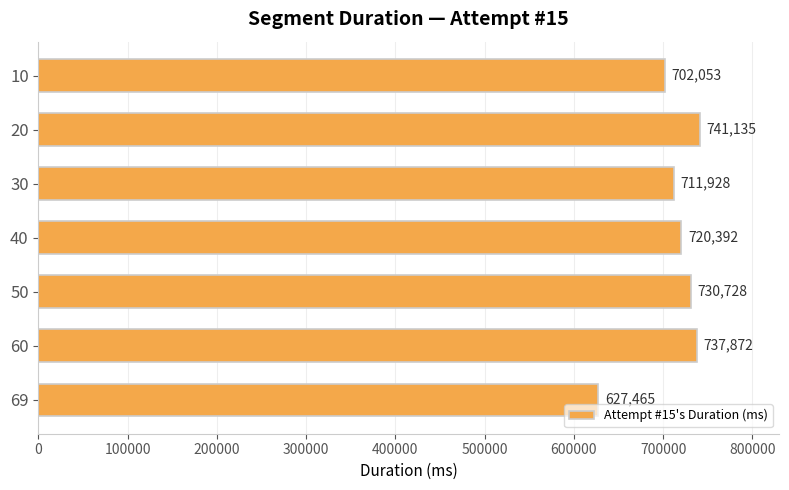

Reading top to bottom, what are all the values shown in this chart?

702053	741135	711928	720392	730728	737872	627465